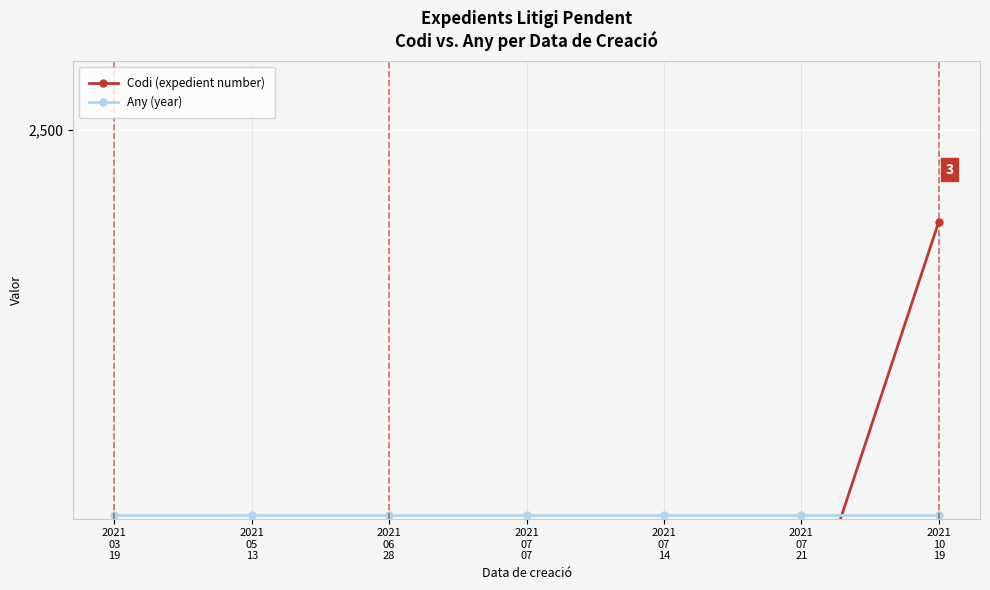

How many times do Codi (expedient number) and Any (year) cross each other?

1